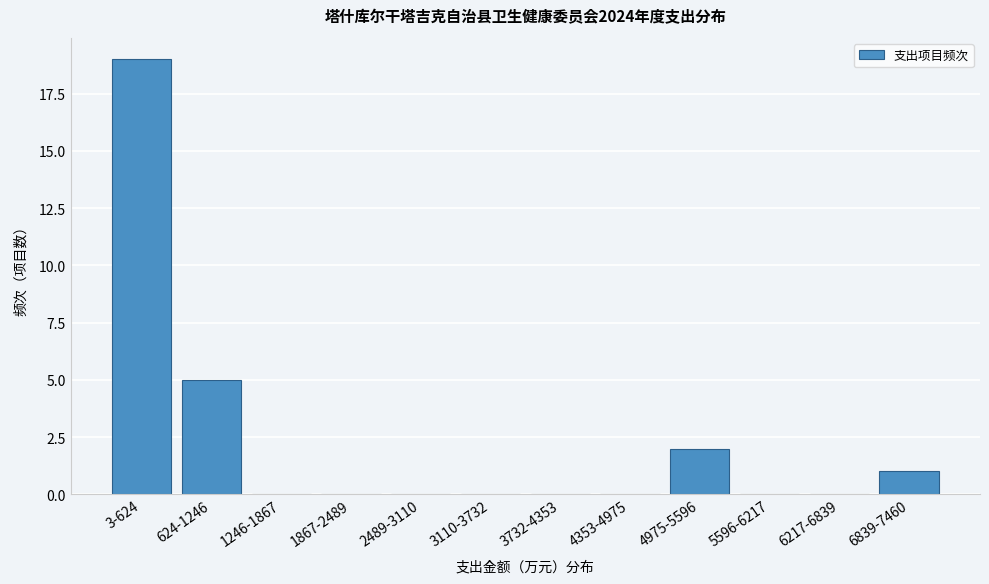

Reading left to right, extract all data points from this chart.

3-624=19	624-1246=5	1246-1867=0	1867-2489=0	2489-3110=0	3110-3732=0	3732-4353=0	4353-4975=0	4975-5596=2	5596-6217=0	6217-6839=0	6839-7460=1